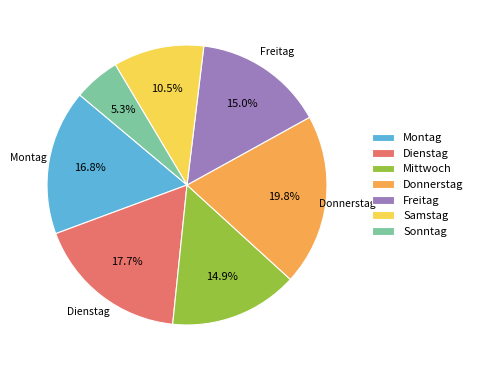

Between Samstag and Montag, which is larger?

Montag